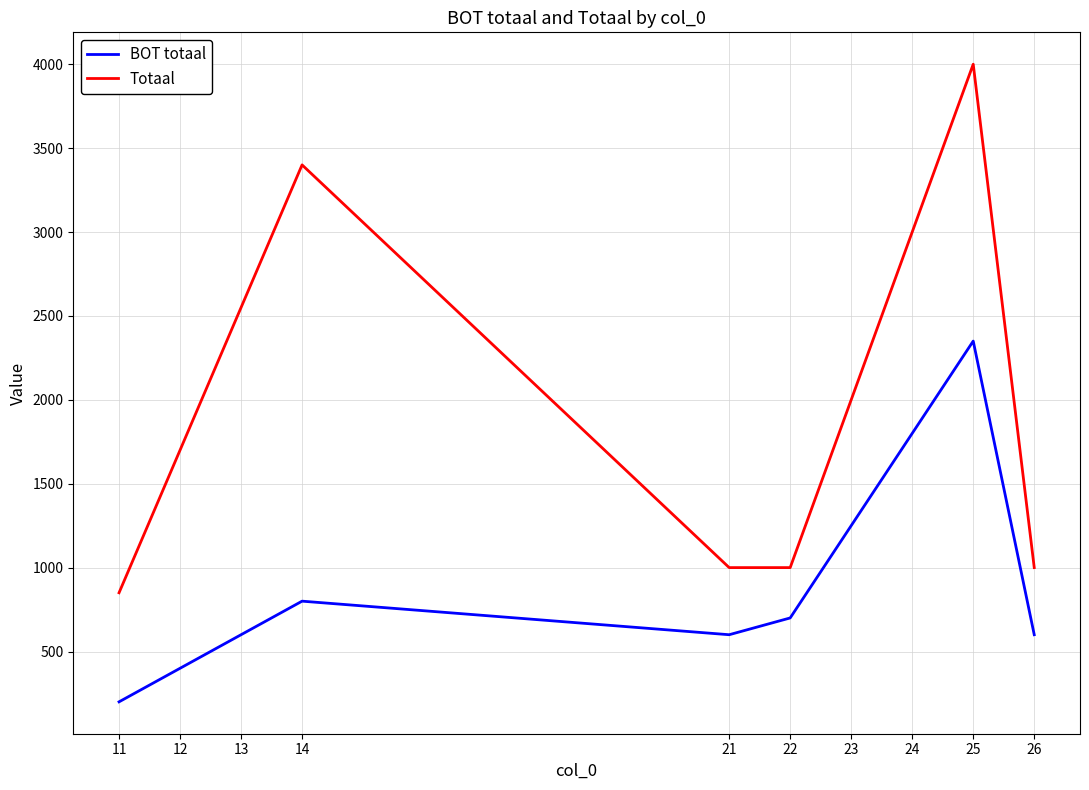

Is the value of BOT totaal at 25 greater than the value of Totaal at 22?

Yes